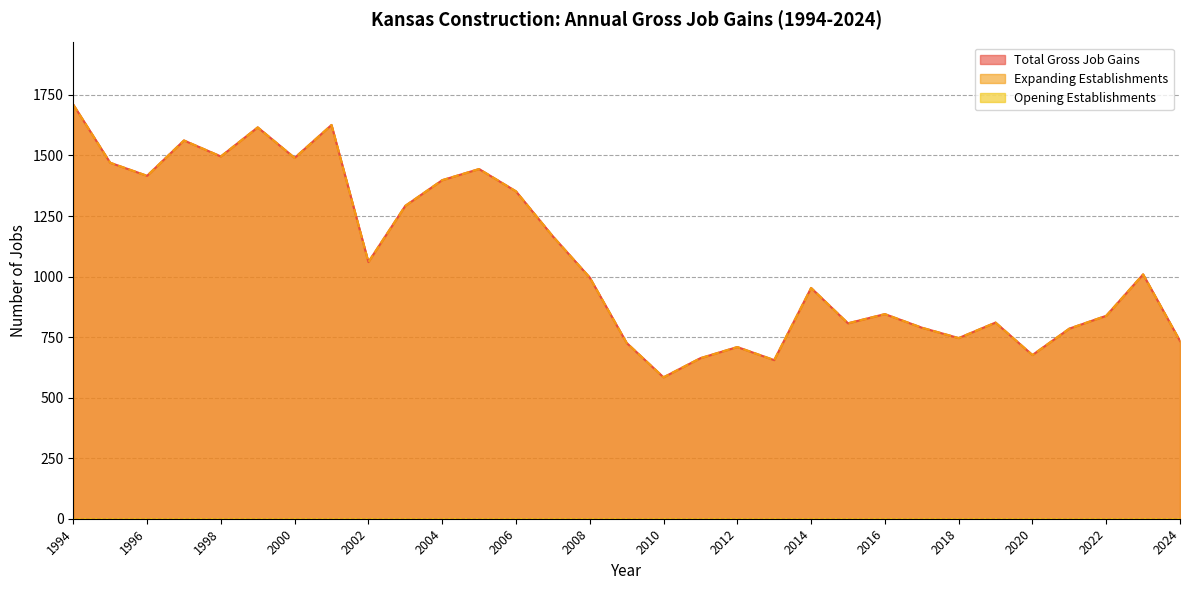

What is the value of the Total Gross Job Gains point at the 20th from the left?

655